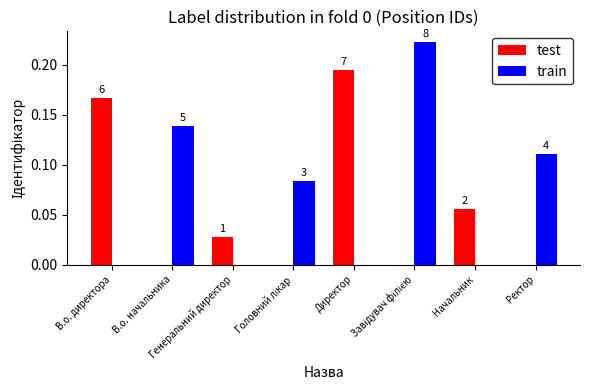

What are all the series names shown in the legend?

test, train